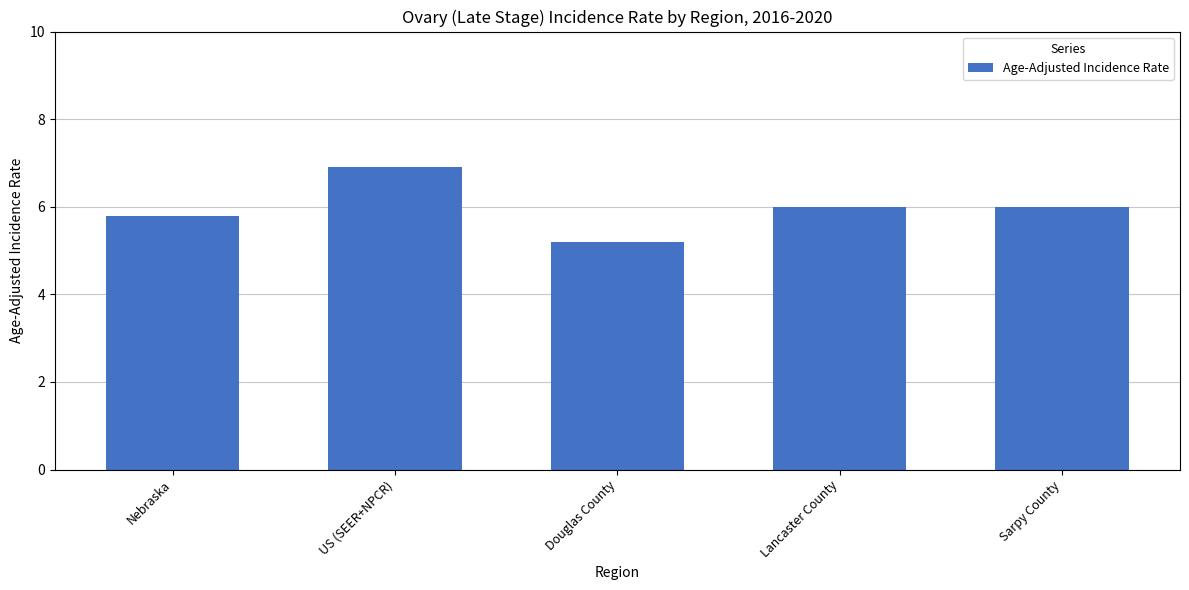

Reading left to right, list all the values displayed in this chart.

5.8	6.9	5.2	6.0	6.0